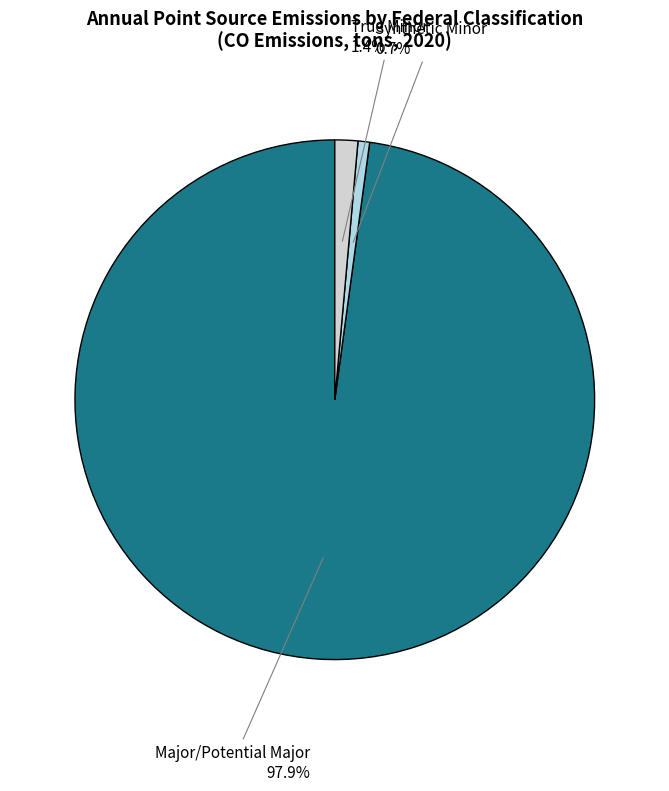

Is there any slice that represents more than half of the pie?

Yes